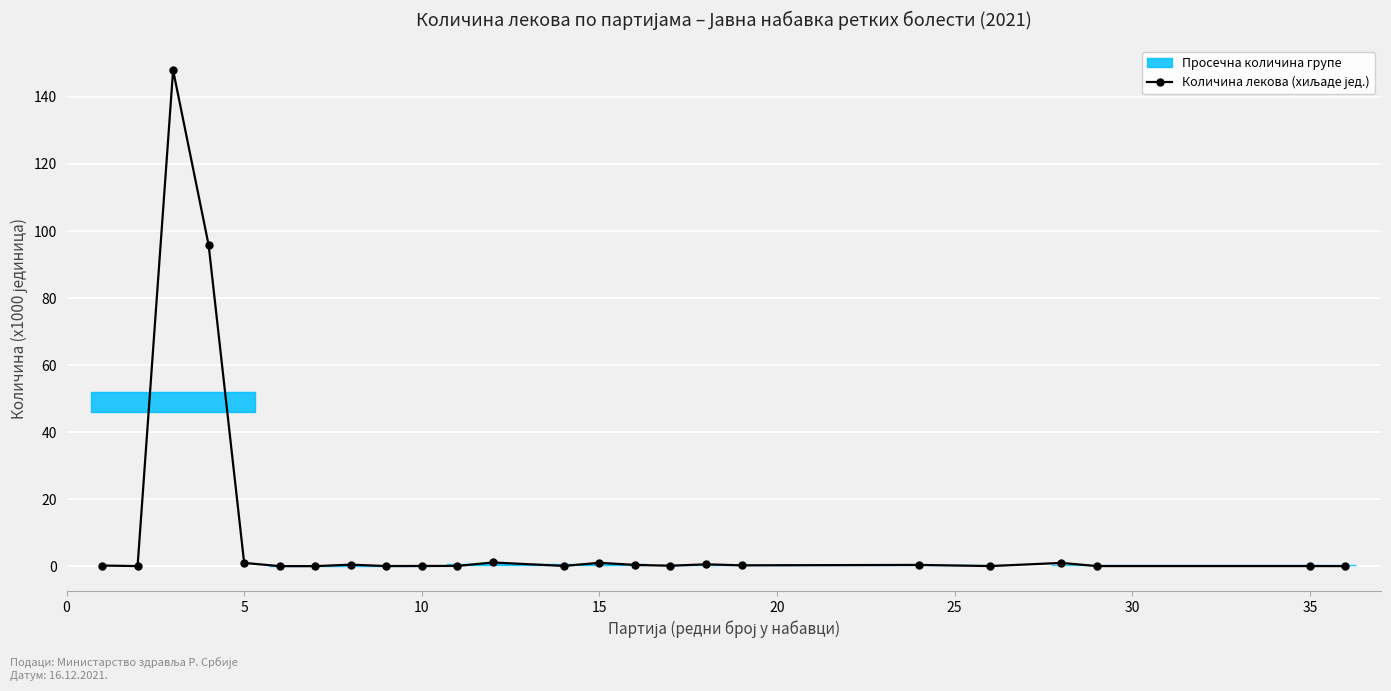

The chart shows a value of 0.0 at 40. True or false?

False